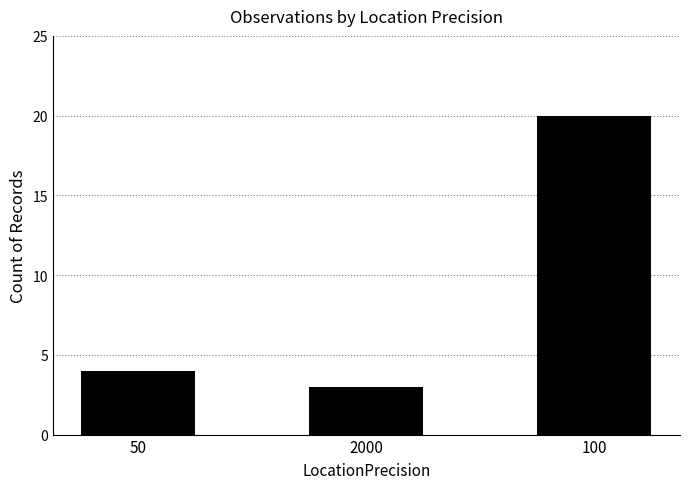

How many bars are there in total?

3